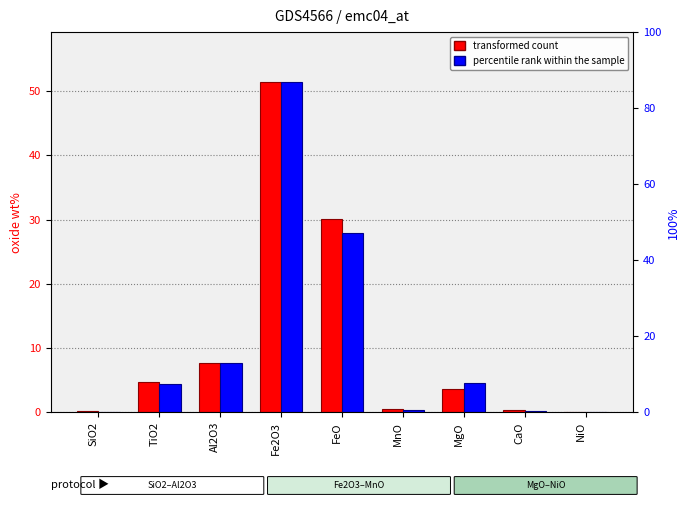

What are all the series names shown in the legend?

transformed count, percentile rank within the sample